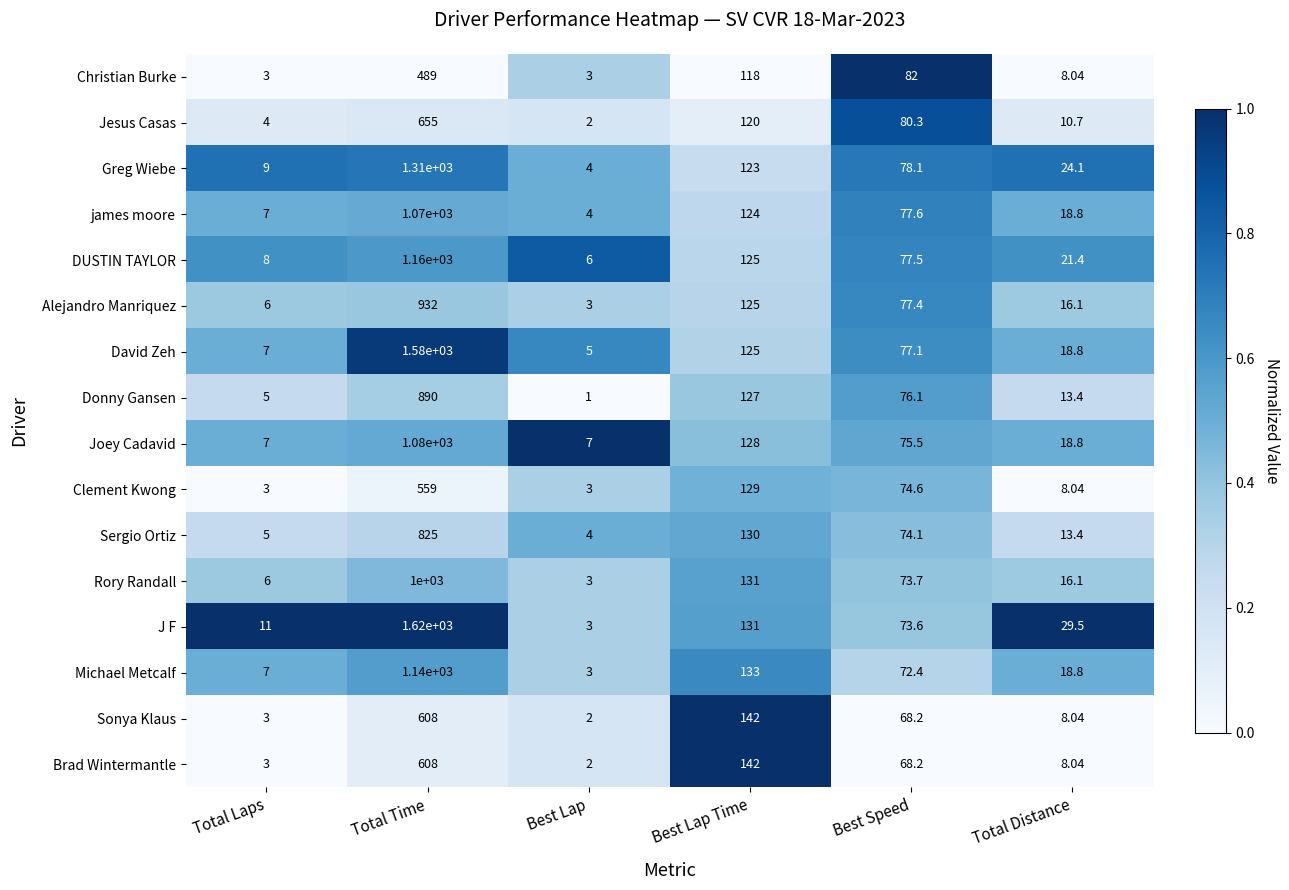

At which category is the sum across all series the highest?

Total Time